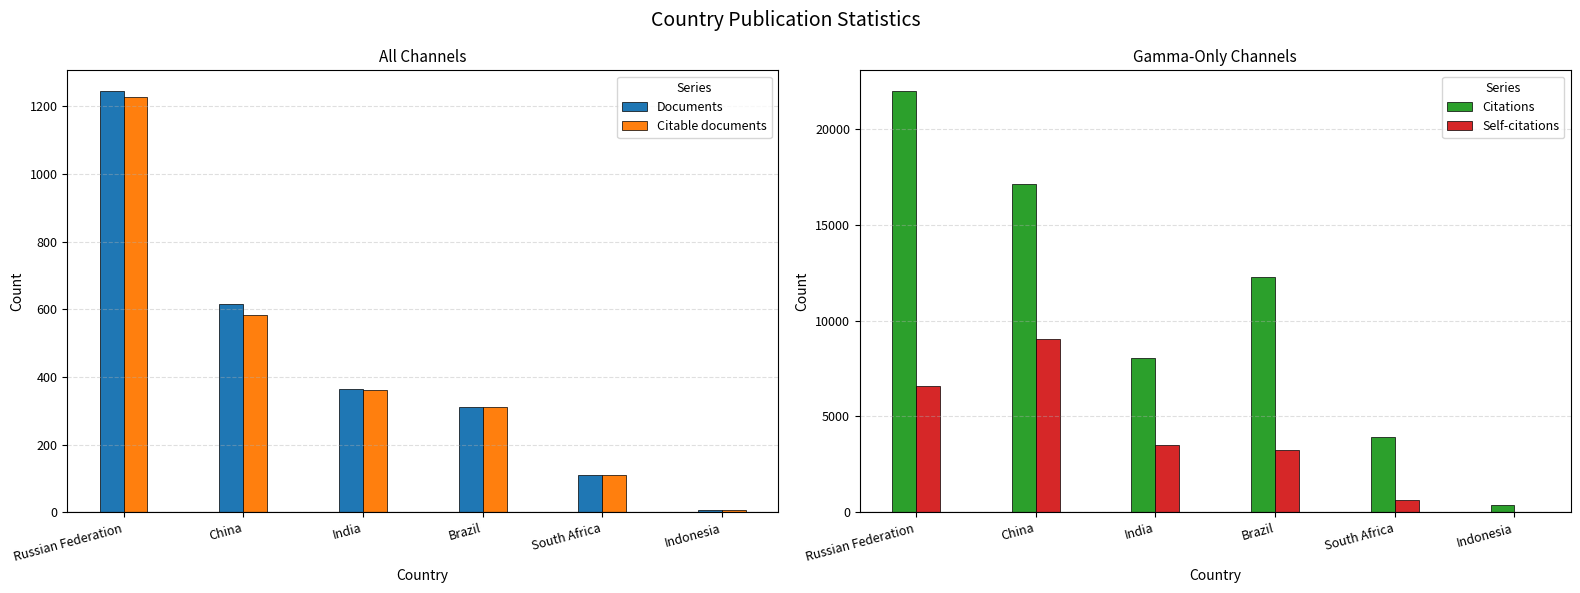

What is the greatest value displayed?

21948